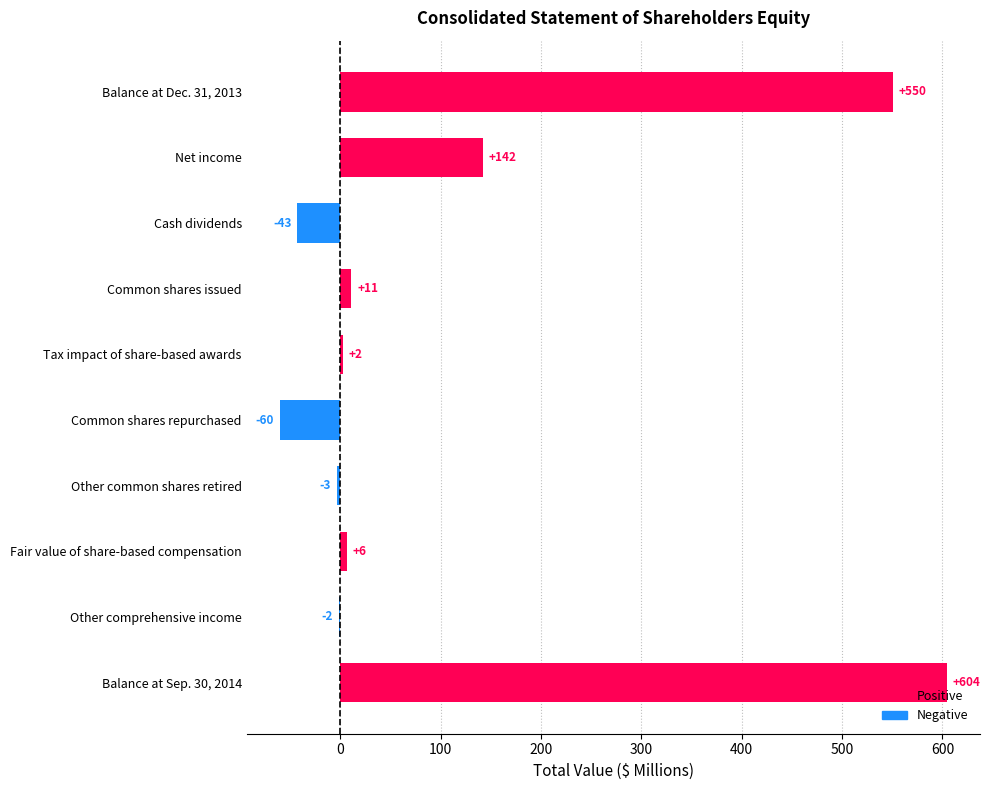

What is the minimum value shown in the chart?

-60.1